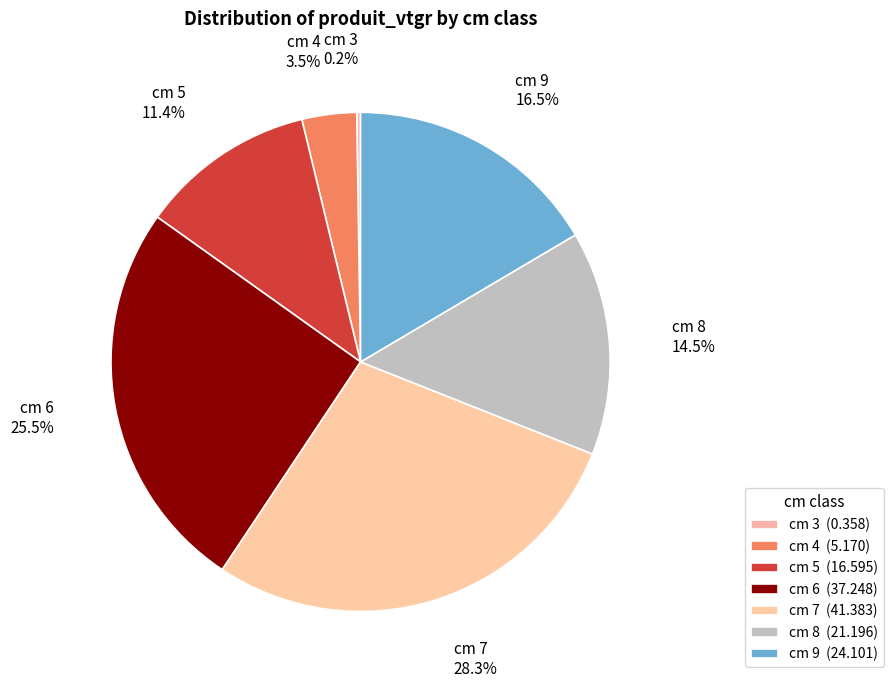

Is there a majority slice in this chart?

No